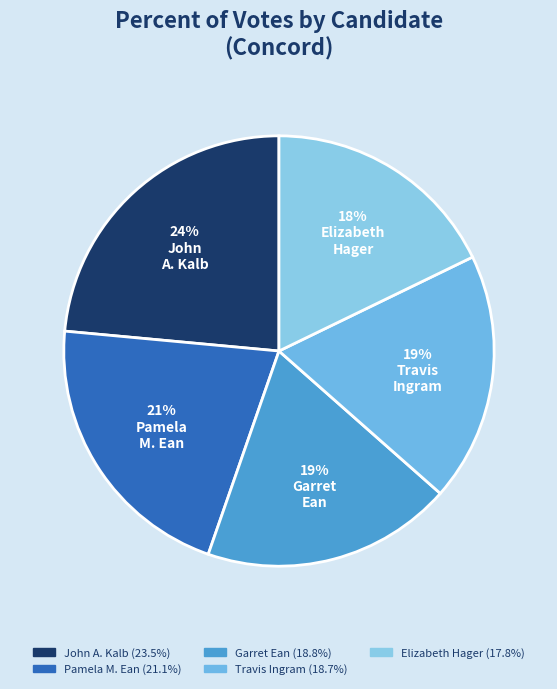

Count the number of slices in the pie.

5